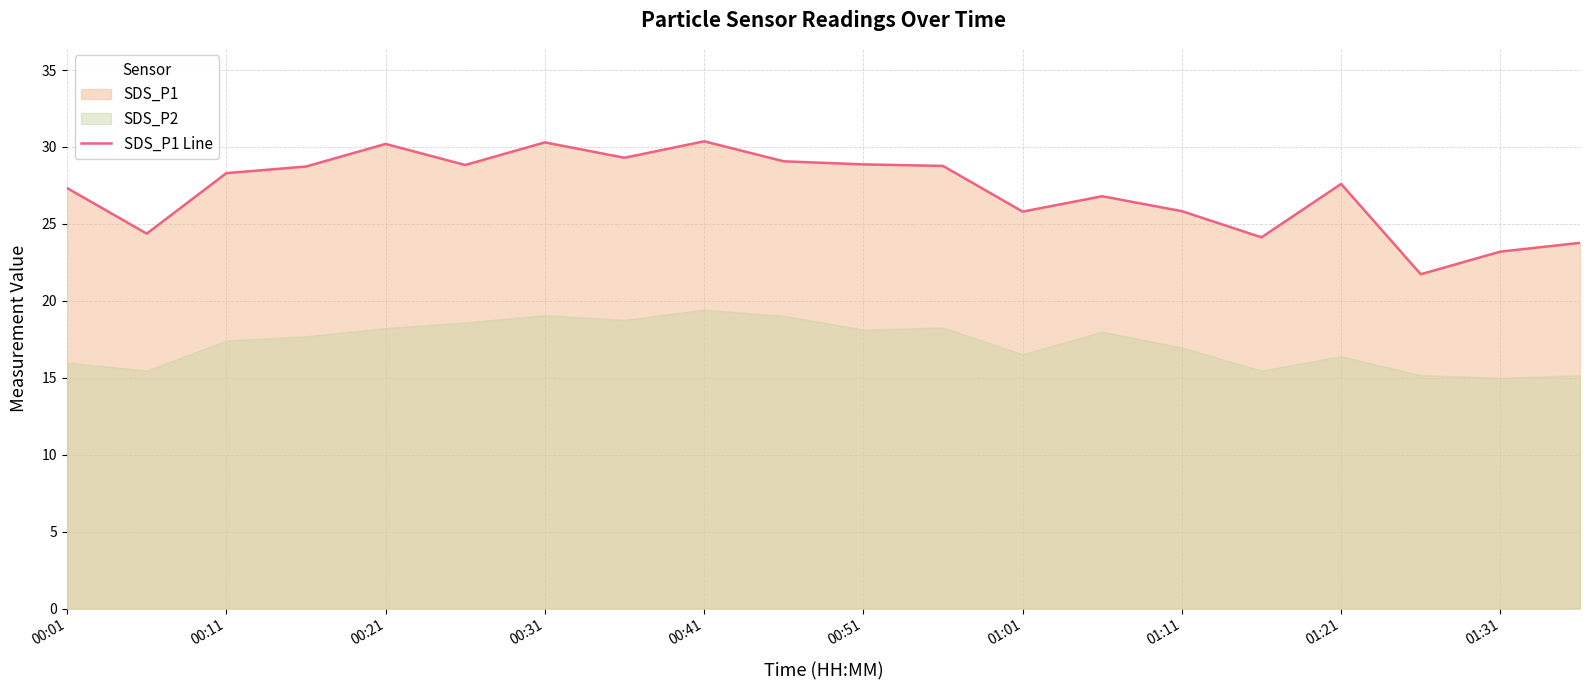

How many interior local peaks (higher than both neighbors) does the data have?

5